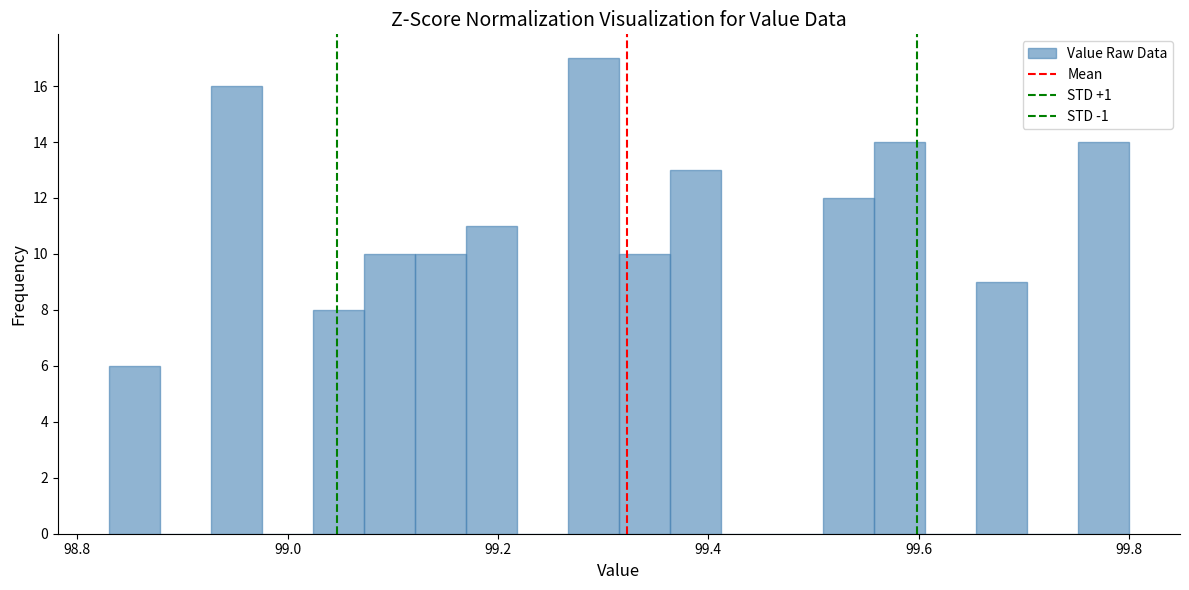

Around what value on the x-axis is the tallest bar? Give the approximate position of its centre, as read against the axis.

99.30